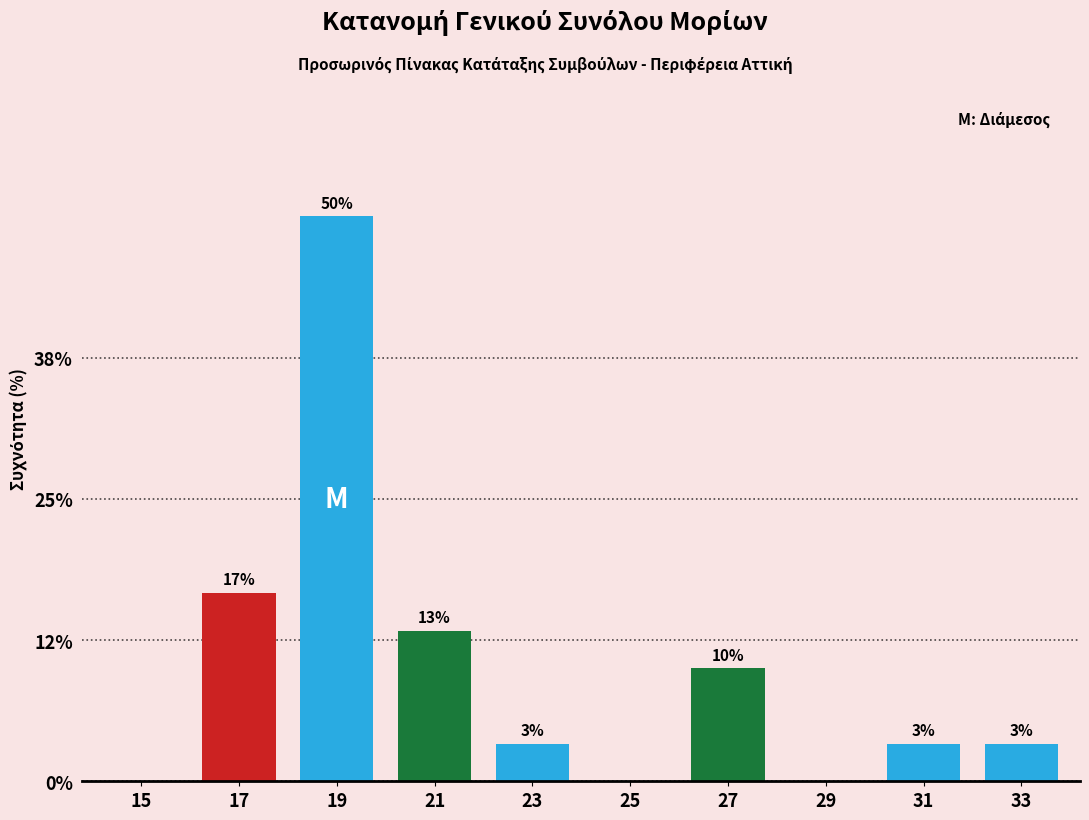

Are the bars horizontal?

No